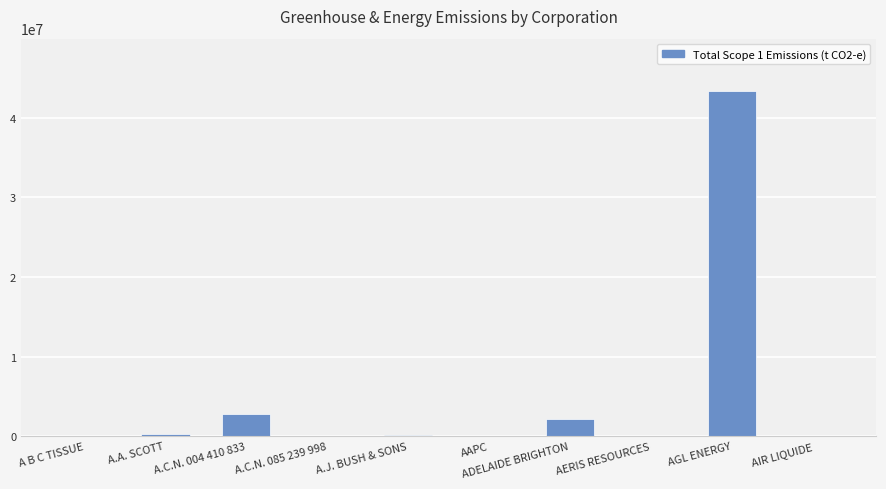

What is the approximate value at AGL ENERGY?

43441666